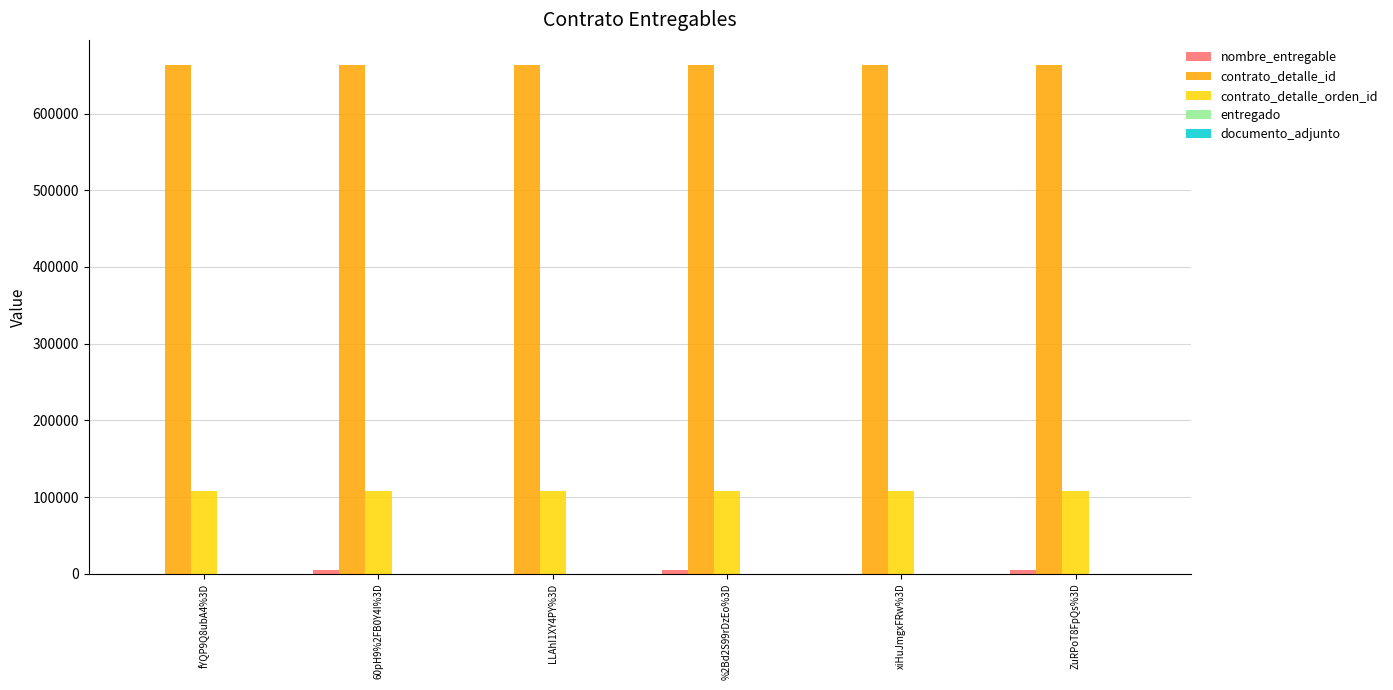

The value of contrato_detalle_id at LLAhI1XY4PY%3D is 662972. True or false?

True